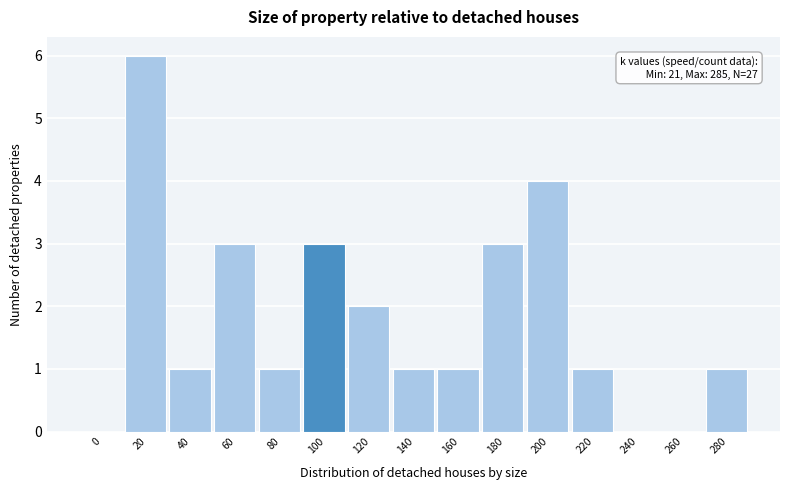

Reading right to left, transcribe all the data shown in this chart.

280=1	260=0	240=0	220=1	200=4	180=3	160=1	140=1	120=2	100=3	80=1	60=3	40=1	20=6	0=0